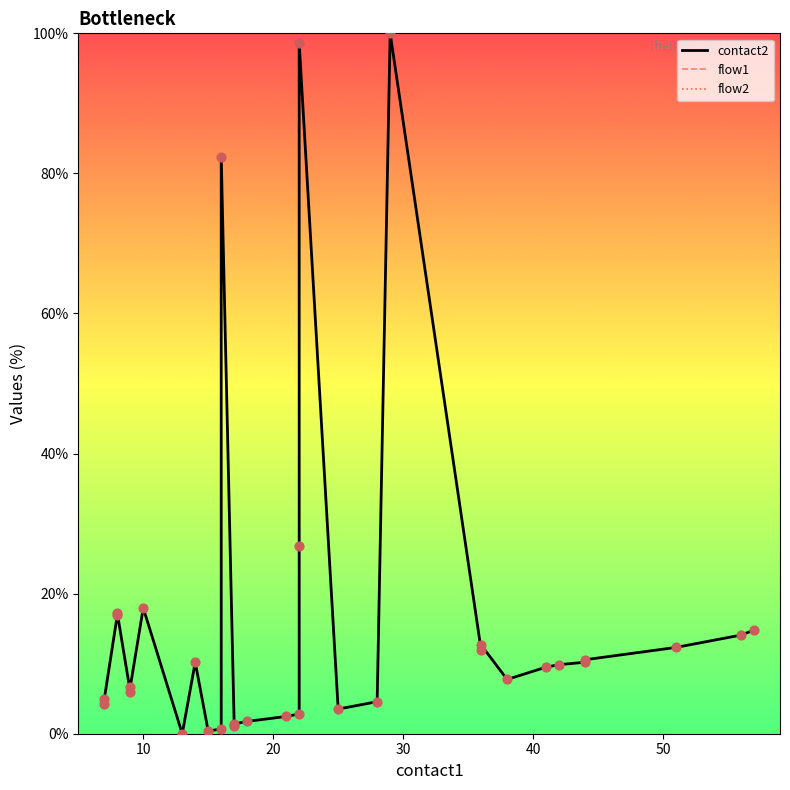

Which series contains the highest Y value?

flow1